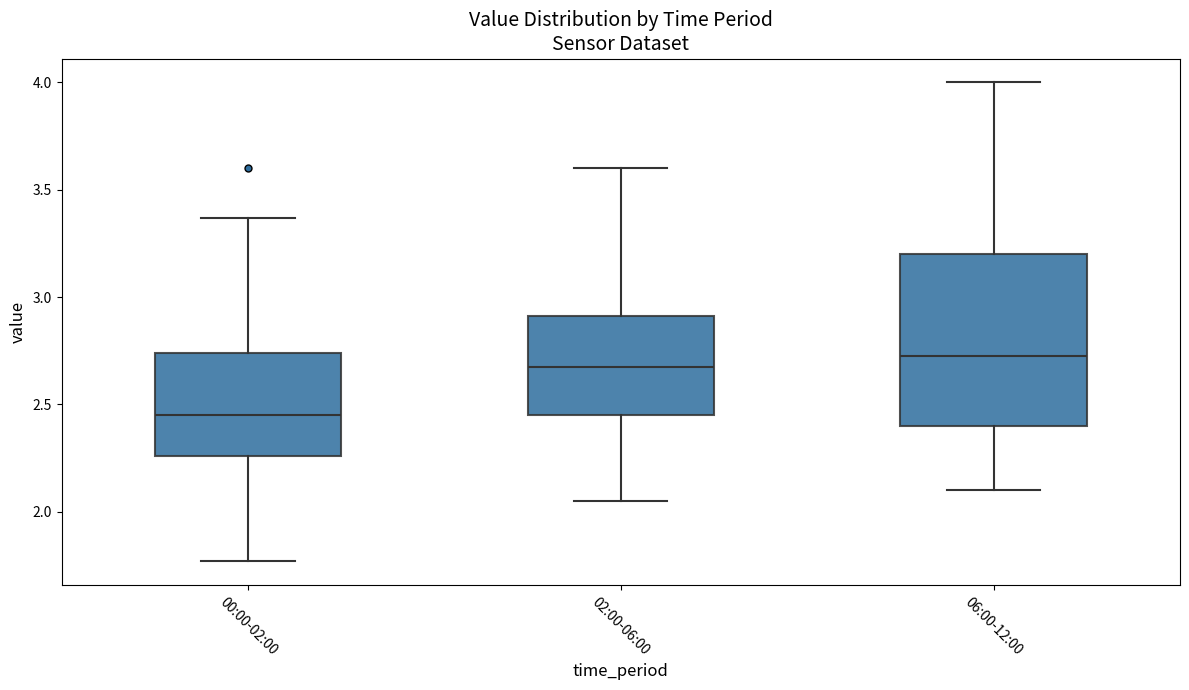

Reading left to right, transcribe this box plot: for each box, give where its median line is, the range the box spans, and where its two whiskers end, as read against the y-axis. The values are not printed on the chart, so give them approximately, as read against the axis.

00:00-02:00: median 2.45, box 2.25 to 2.75, whiskers 1.75 to 3.35
02:00-06:00: median 2.70, box 2.45 to 2.90, whiskers 2.05 to 3.60
06:00-12:00: median 2.75, box 2.40 to 3.20, whiskers 2.10 to 4.00